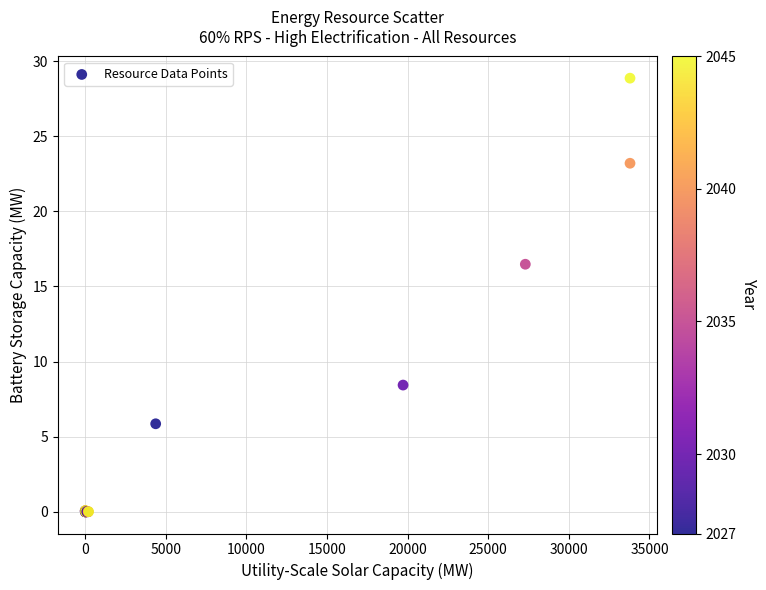

What Y value in the scatter plot is closest to 14?

16.5